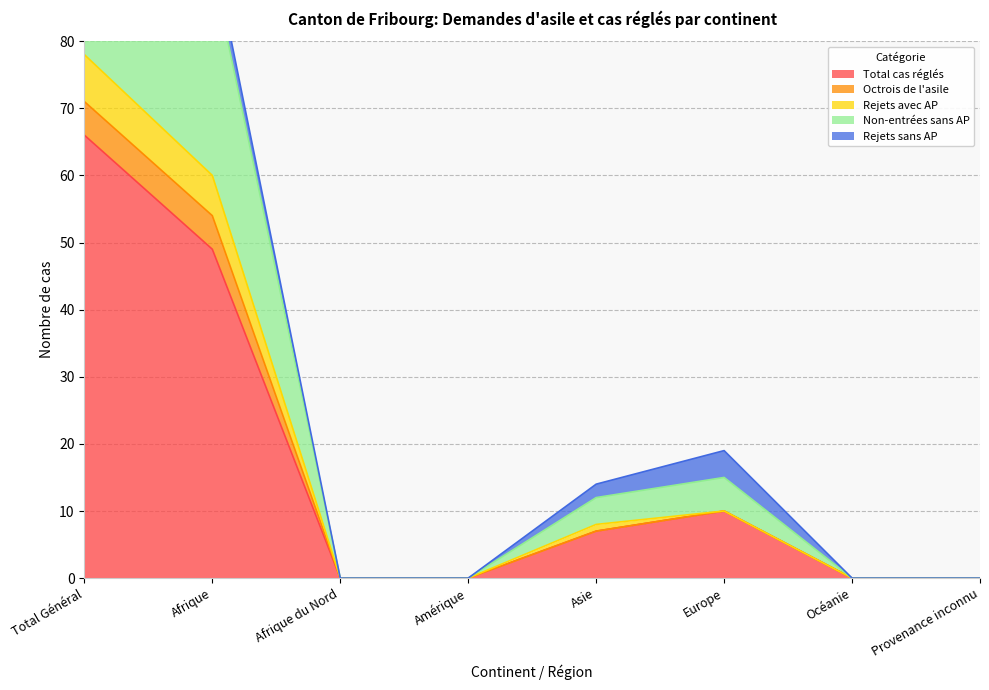

The value of Total cas réglés at Provenance inconnu is -33. True or false?

False